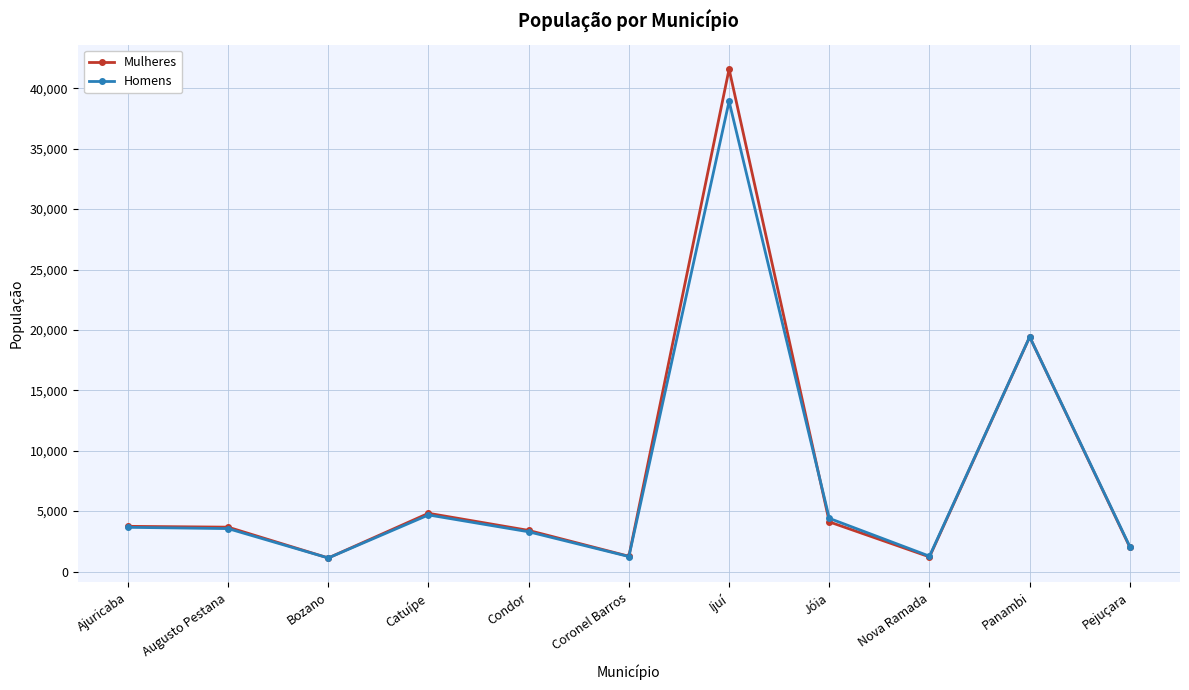

At which category does Homens reach its first local valley?

Bozano